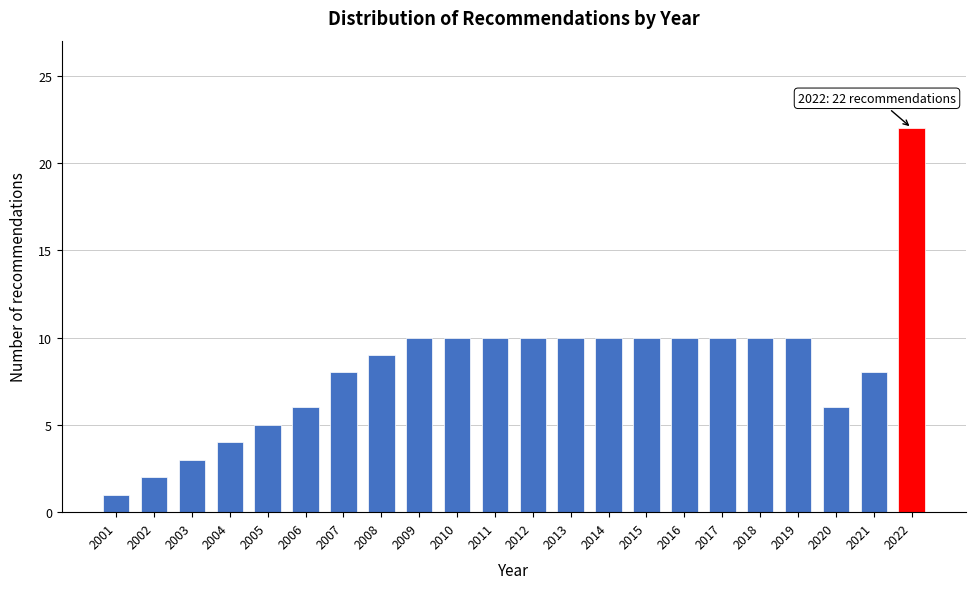

Reading left to right, extract all data points from this chart.

2001=1	2002=2	2003=3	2004=4	2005=5	2006=6	2007=8	2008=9	2009=10	2010=10	2011=10	2012=10	2013=10	2014=10	2015=10	2016=10	2017=10	2018=10	2019=10	2020=6	2021=8	2022=22